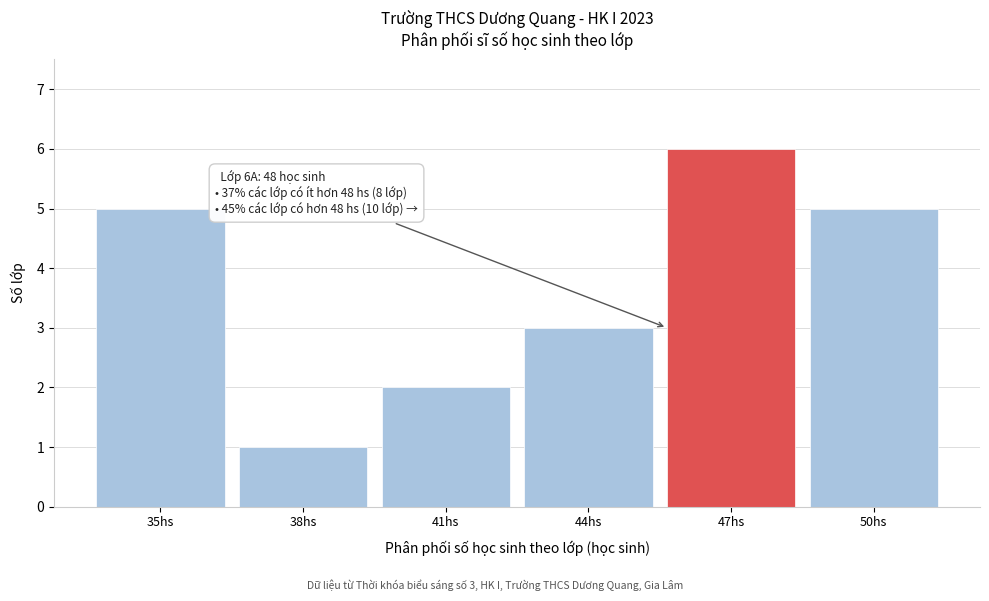

Reading left to right, list all the values displayed in this chart.

5	1	2	3	6	5